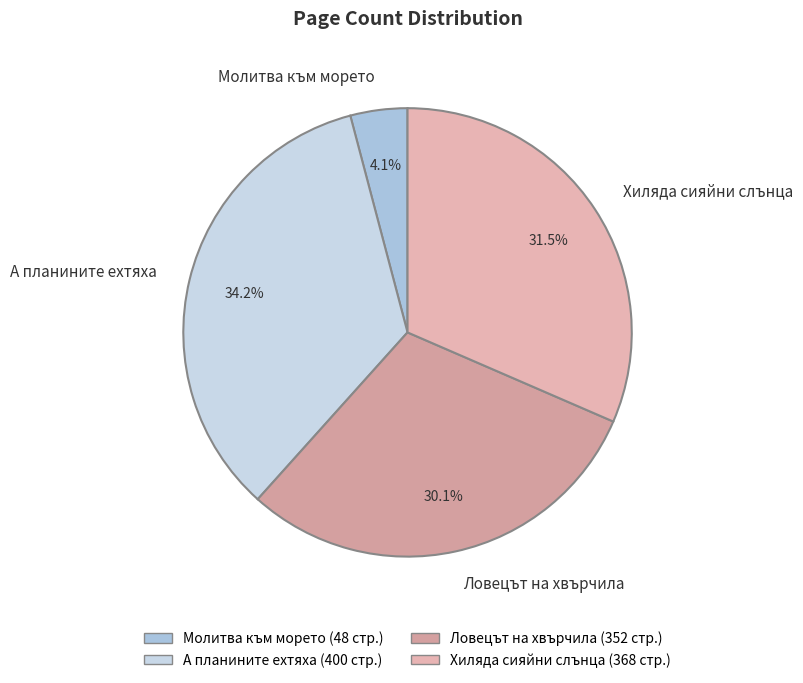

What is the ratio of the value at Хиляда сияйни слънца to the value at Молитва към морето?

7.7